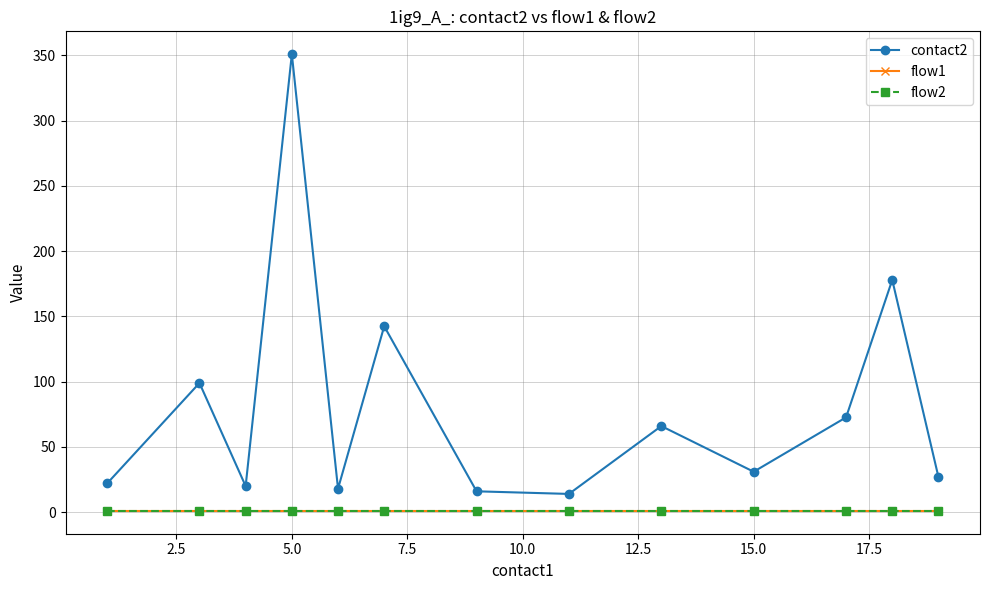

Does the chart have visible grid lines?

Yes